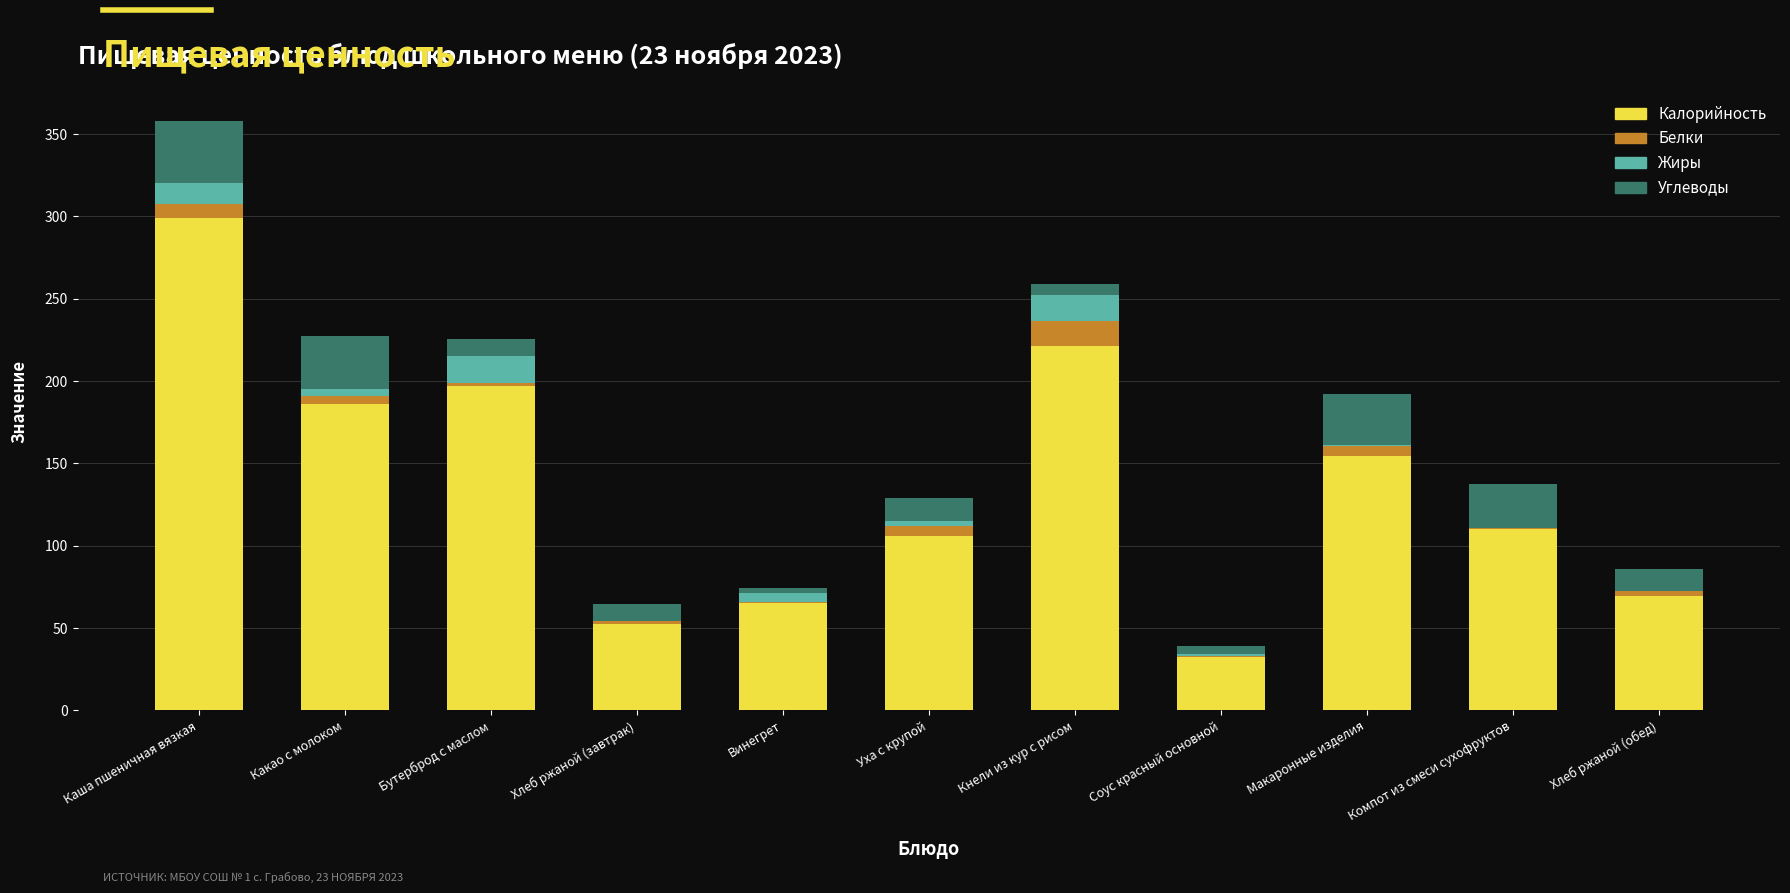

Are the bars horizontal?

No